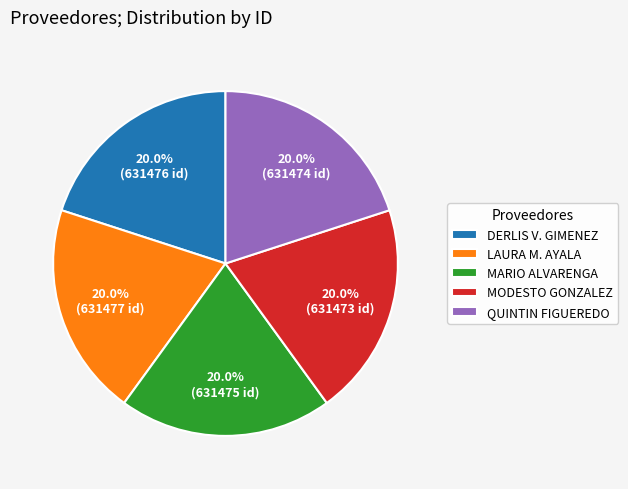

Combined, what portion of the pie is LAURA M. AYALA and QUINTIN FIGUEREDO?

40.0%